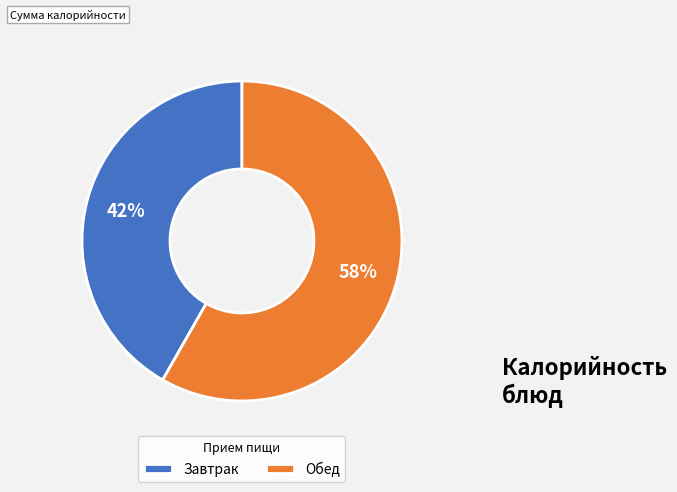

What is the smallest slice in the pie chart?

Завтрак